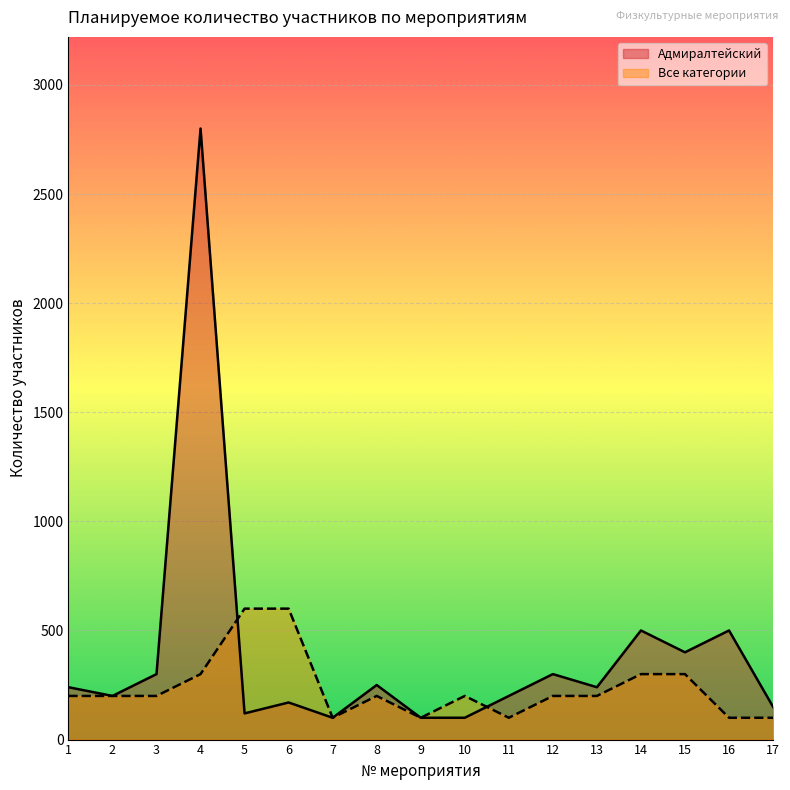

What value does the Все категории series have at 12, to the nearest 50?

200